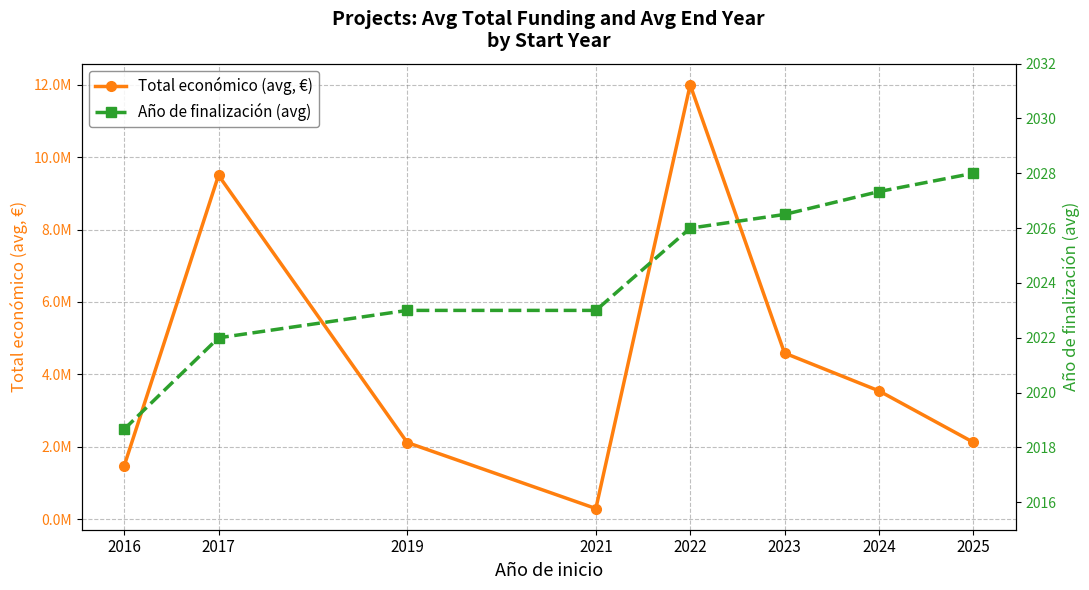

At which category does the chart reach its minimum across all series?

2016